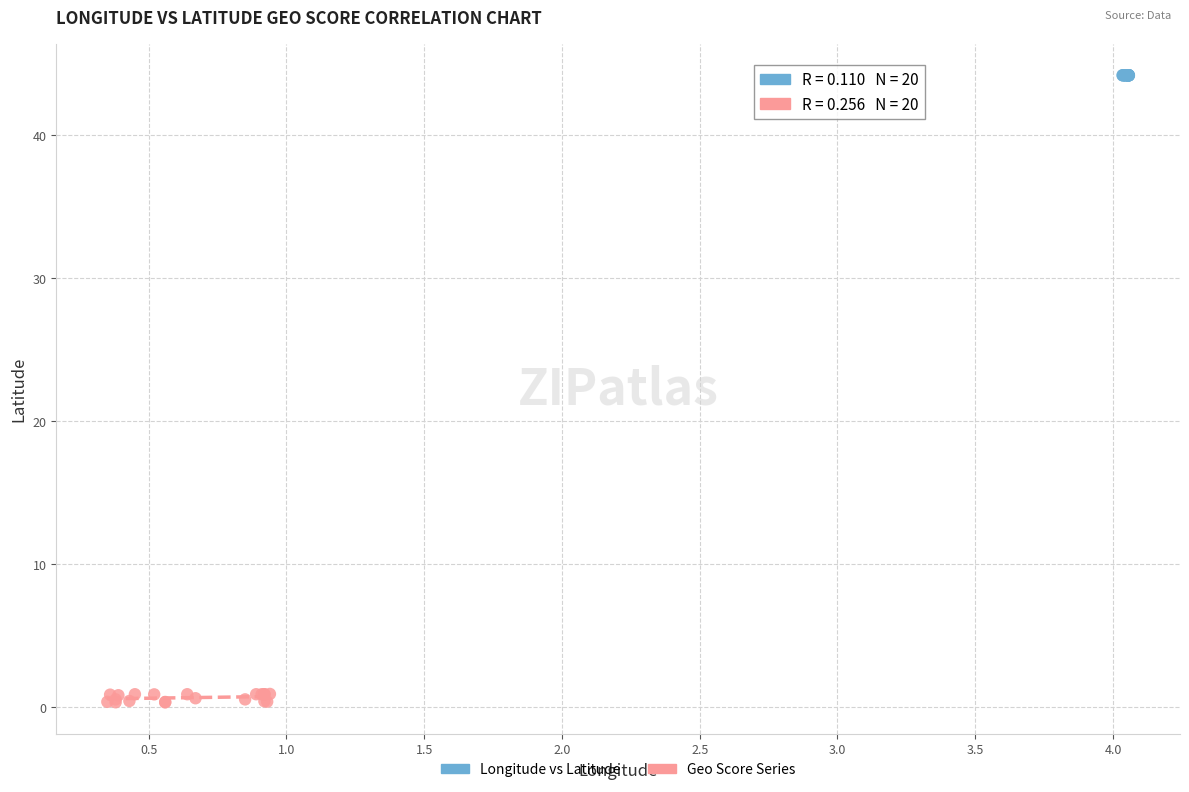

Which series has the largest Y range (max minus min)?

Geo Score Series